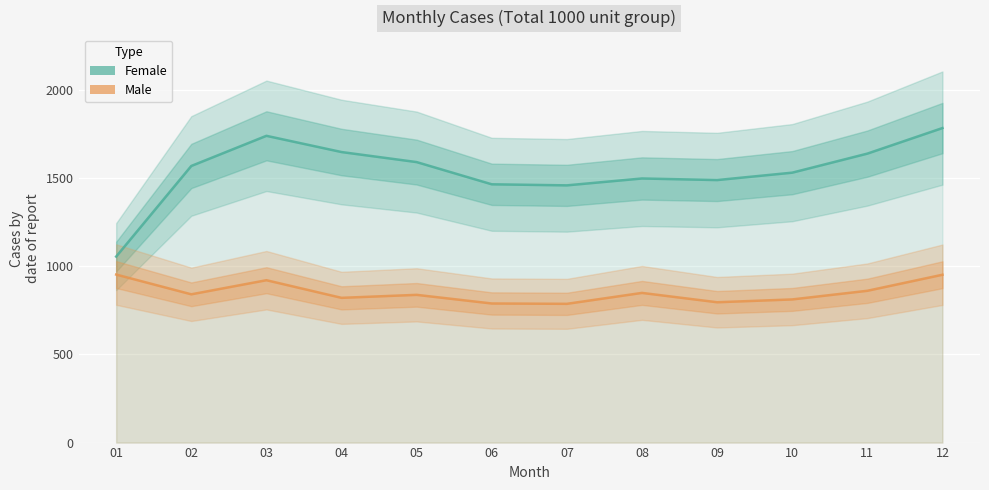

True or false: Female and Male cross at least once.

False